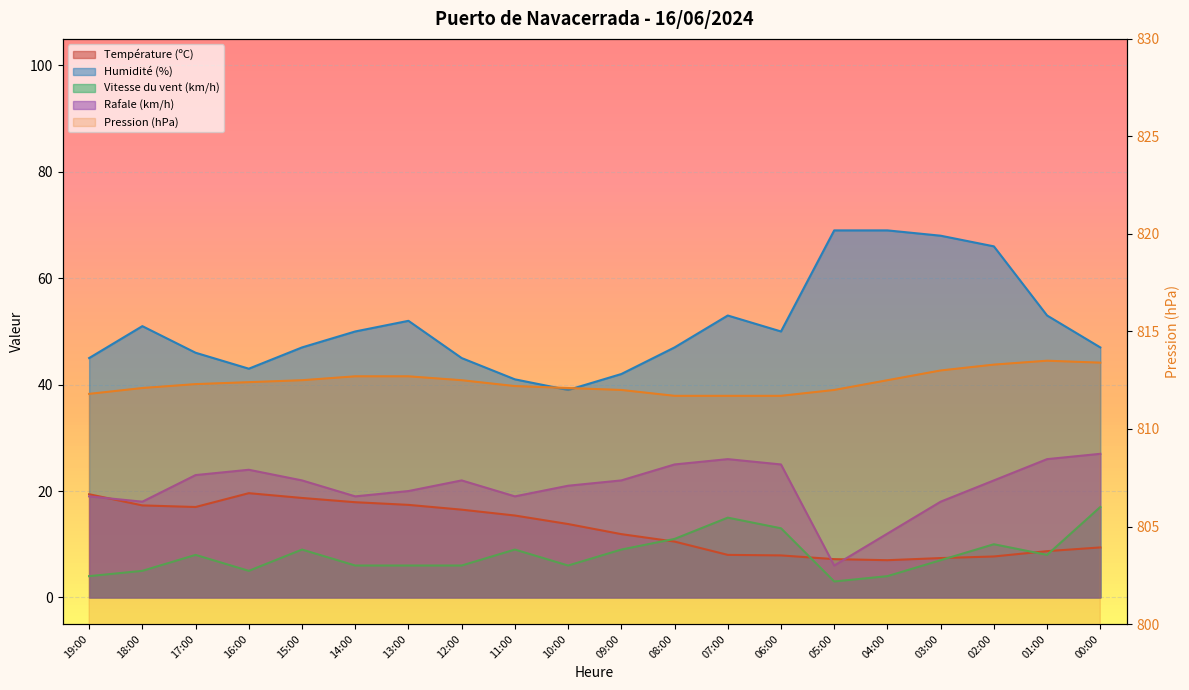

At which label does Vitesse du vent (km/h) first exceed 8?

15:00